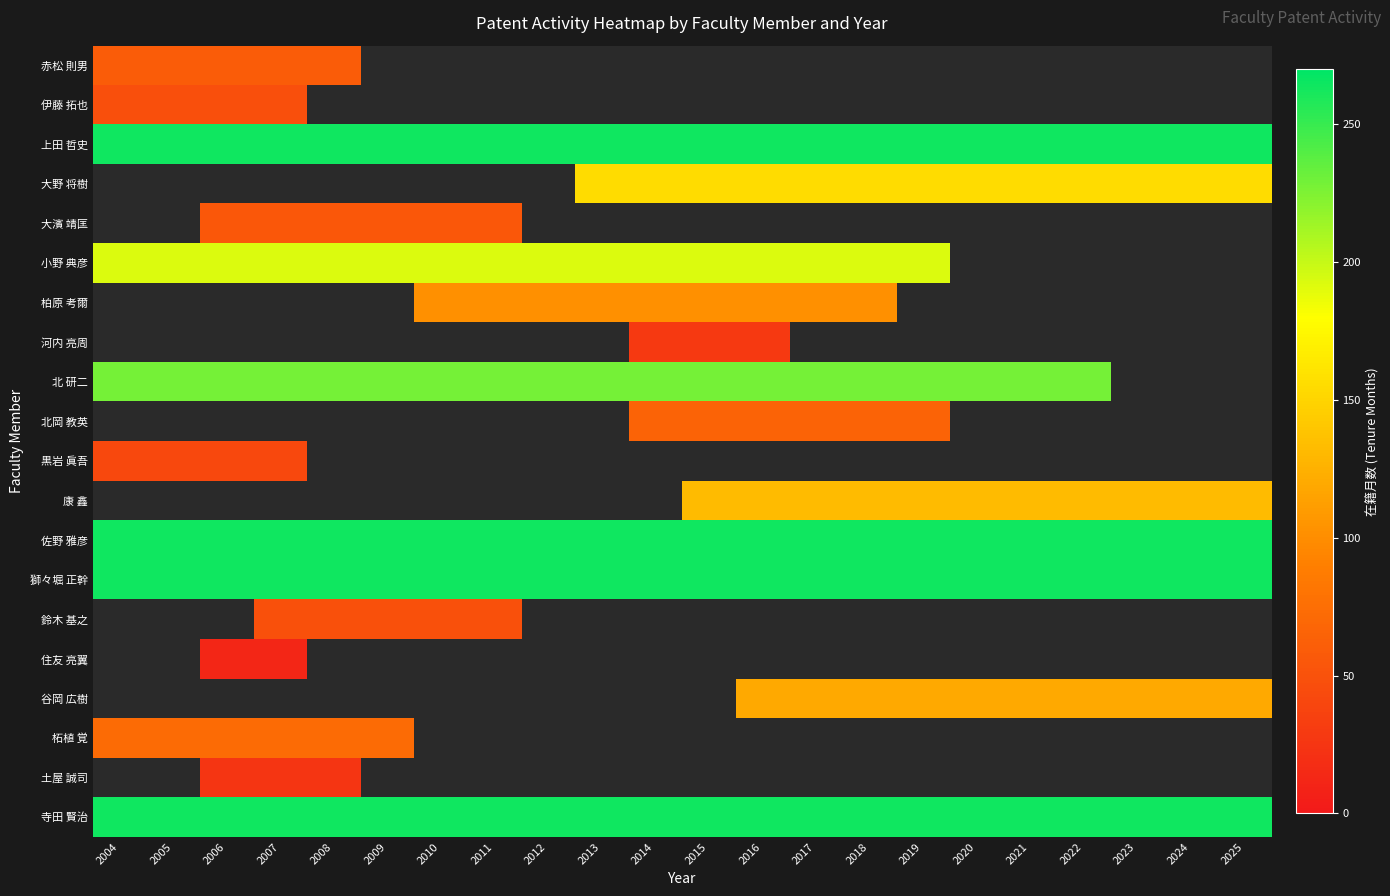

How many positive values does the 赤松 則男 series have?

5